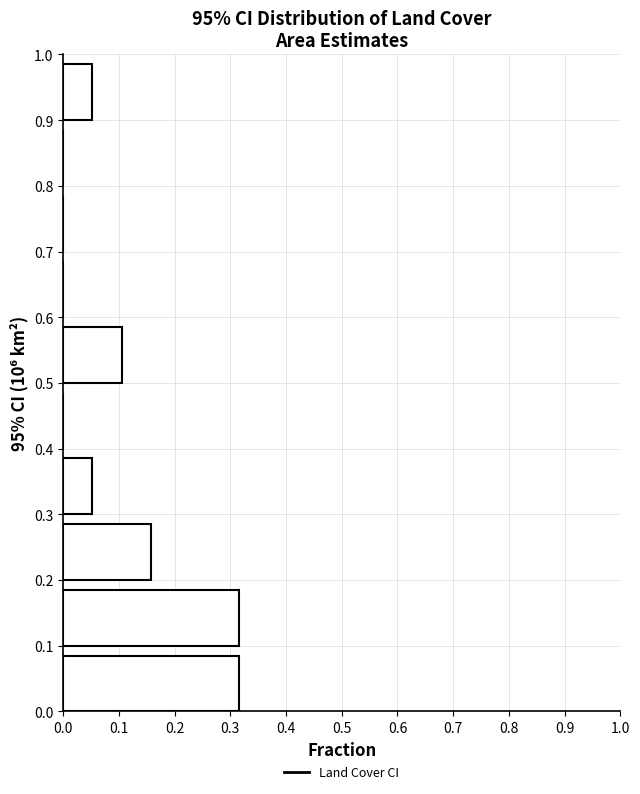

What is the length of the bar covering 0.2 to 0.3 on the y-axis? The values are not printed on the chart, so give them approximately, as read against the axis.

0.16